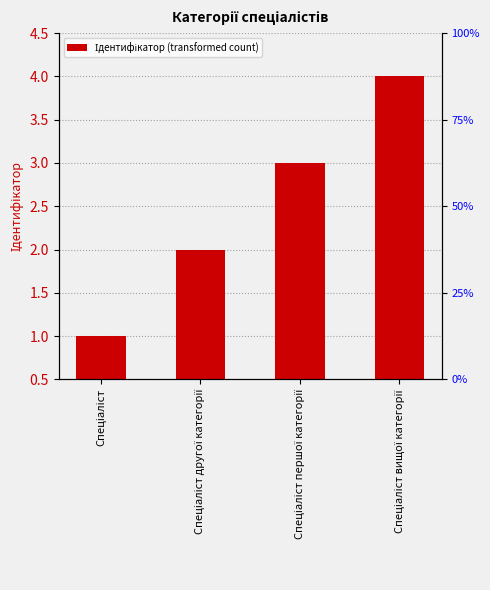

What is the ratio of the value at Спеціаліст to the value at Спеціаліст вищої категорії?

0.2